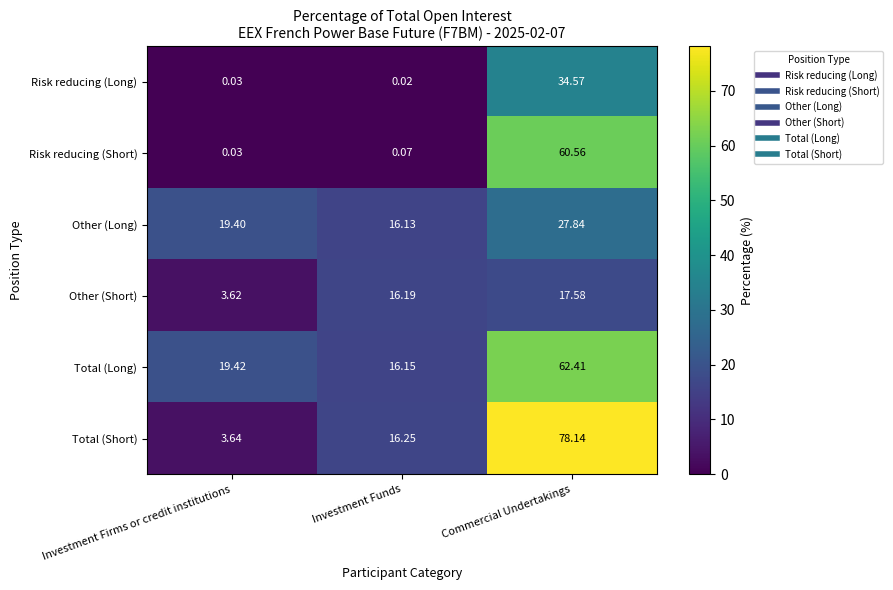

Which label corresponds to the largest value in the chart?

Commercial Undertakings